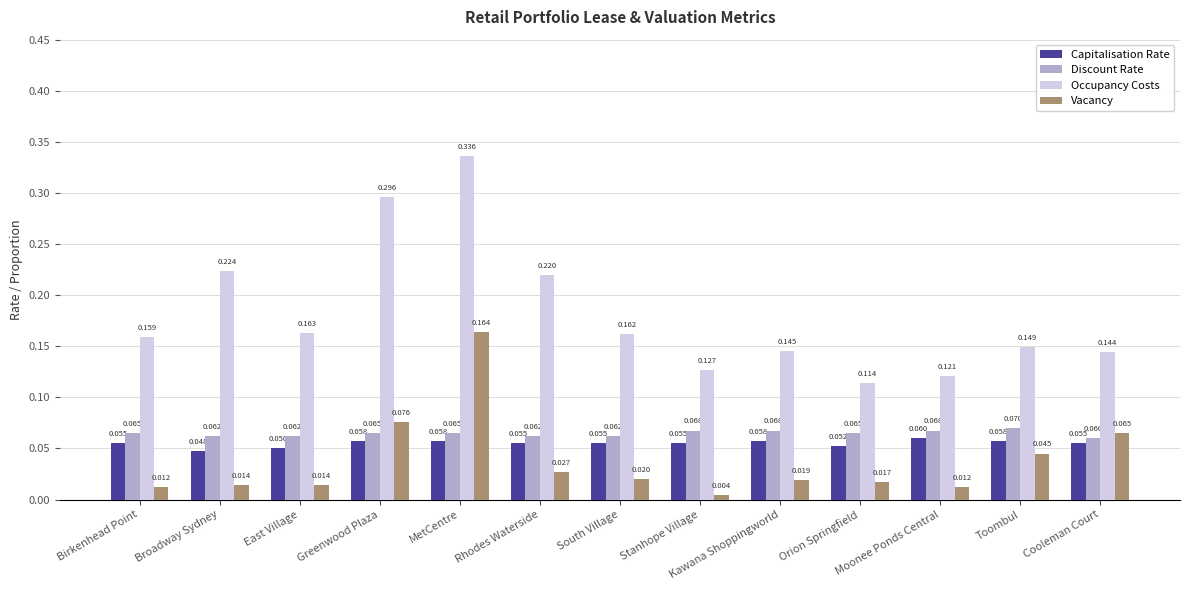

Which series has the largest range (max minus min)?

Occupancy Costs